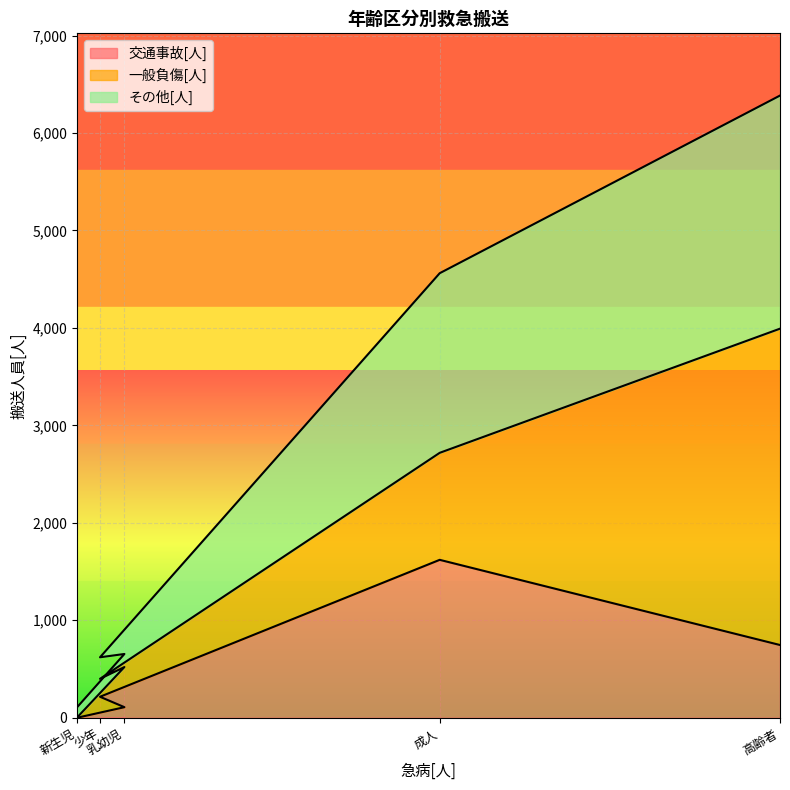

Does the chart display data point markers on the line(s)?

No